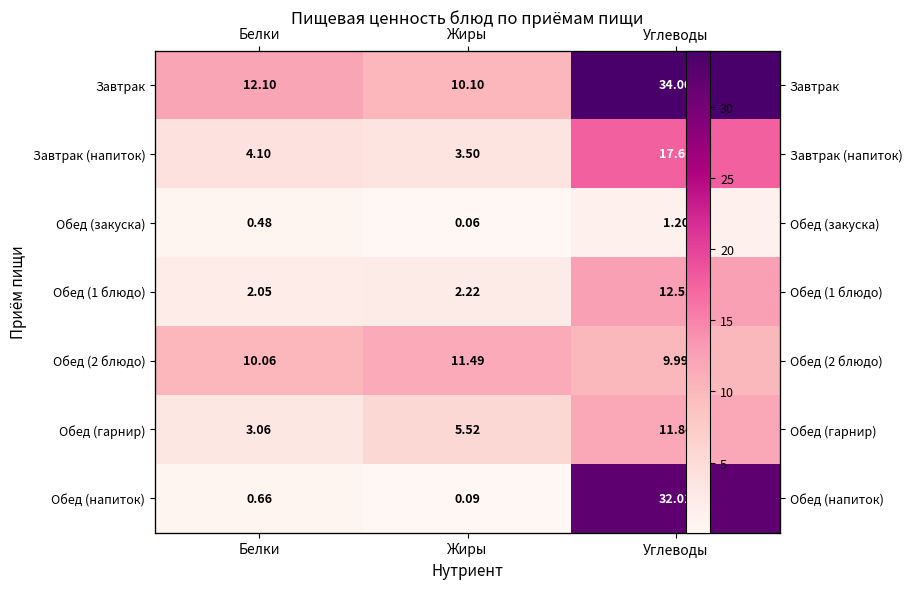

What is the difference between the maximum and minimum values in the Завтрак series?

23.9